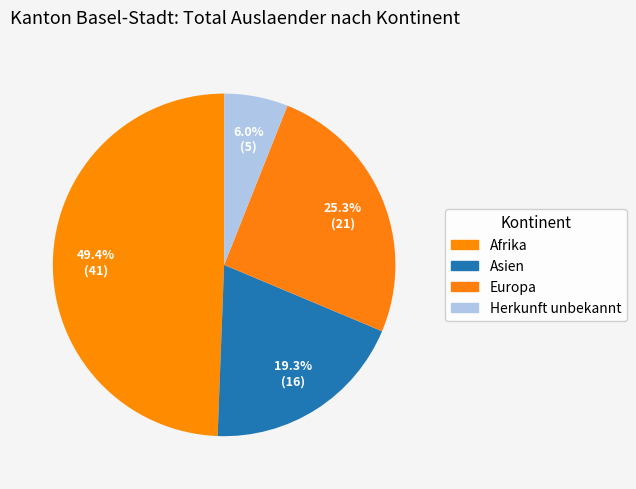

Does Asien represent more than half of the total?

No